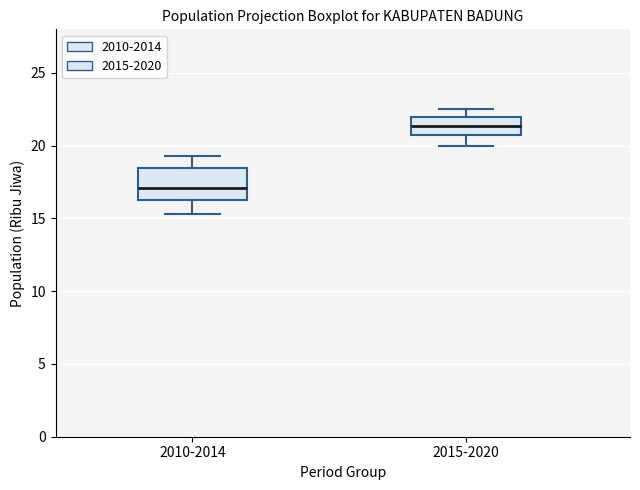

Reading left to right, transcribe this box plot: for each box, give where its median line is, the range the box spans, and where its two whiskers end, as read against the y-axis. The values are not printed on the chart, so give them approximately, as read against the axis.

2010-2014: median 17.0, box 16.5 to 18.5, whiskers 15.5 to 19.5
2015-2020: median 21.5, box 20.5 to 22.0, whiskers 20.0 to 22.5